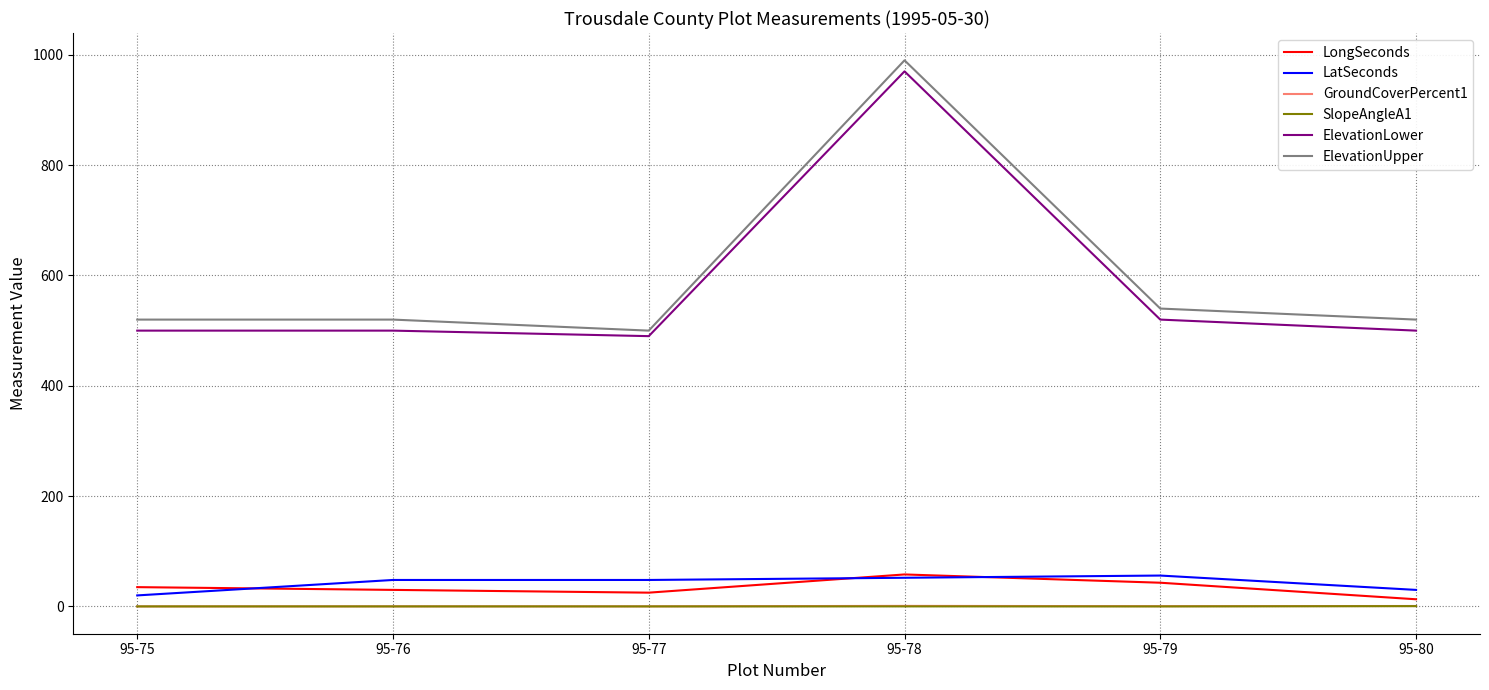

What is the average value of the SlopeAngleA1 series?

0.1